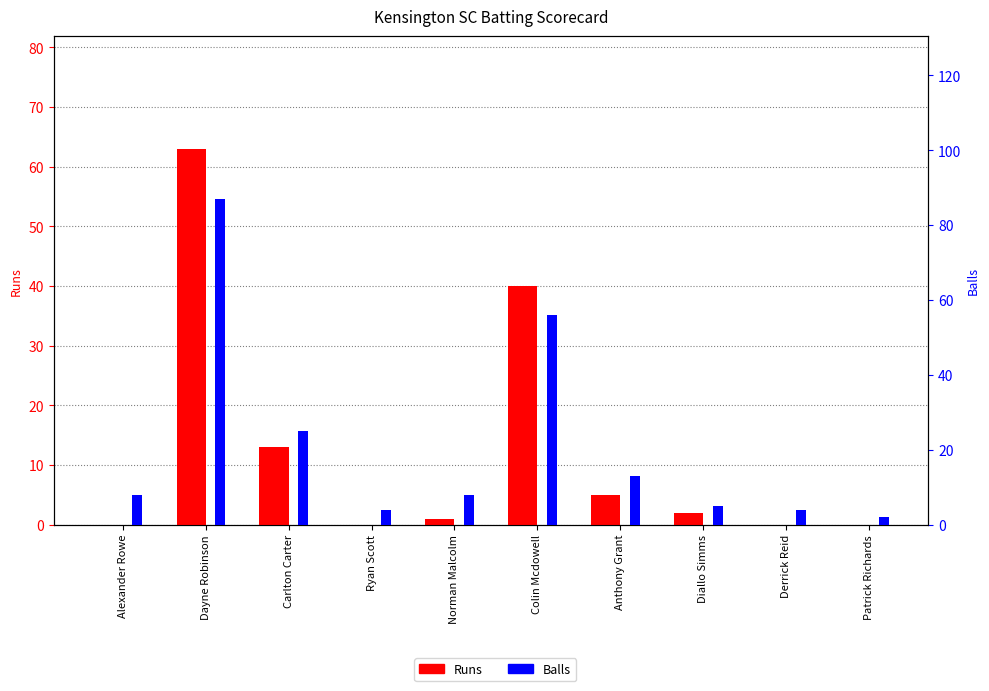

Which series has the widest spread of values?

Balls